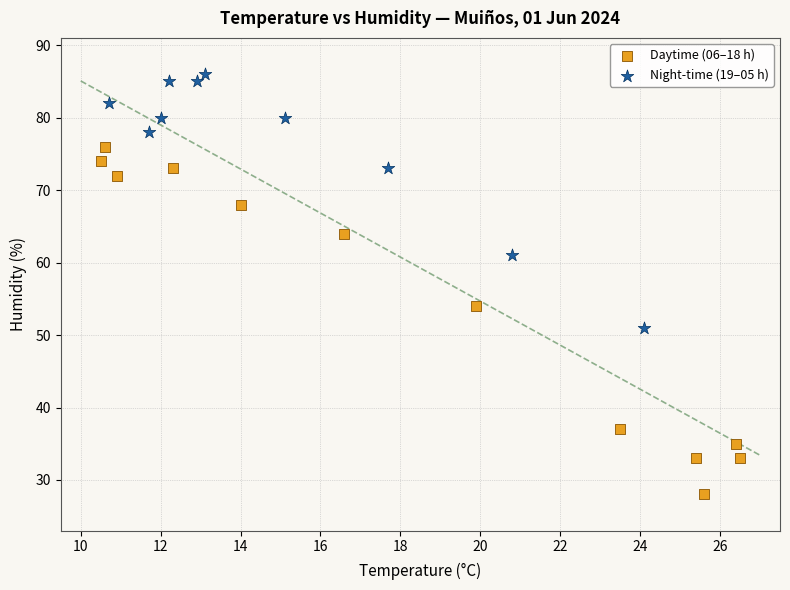

Which series reaches the minimum Y coordinate?

Daytime (06–18 h)